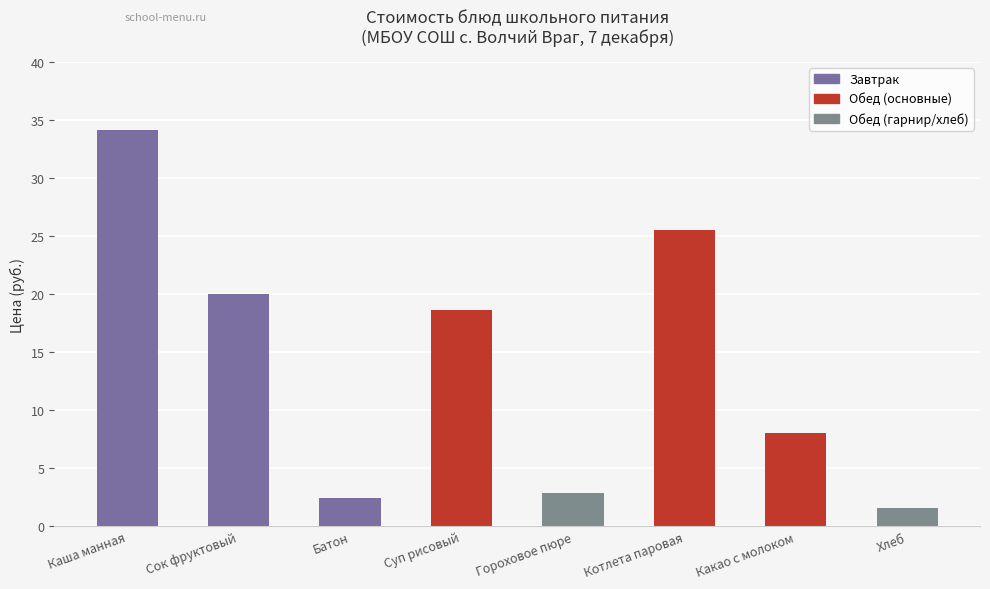

Which label corresponds to the largest value in the chart?

Каша манная